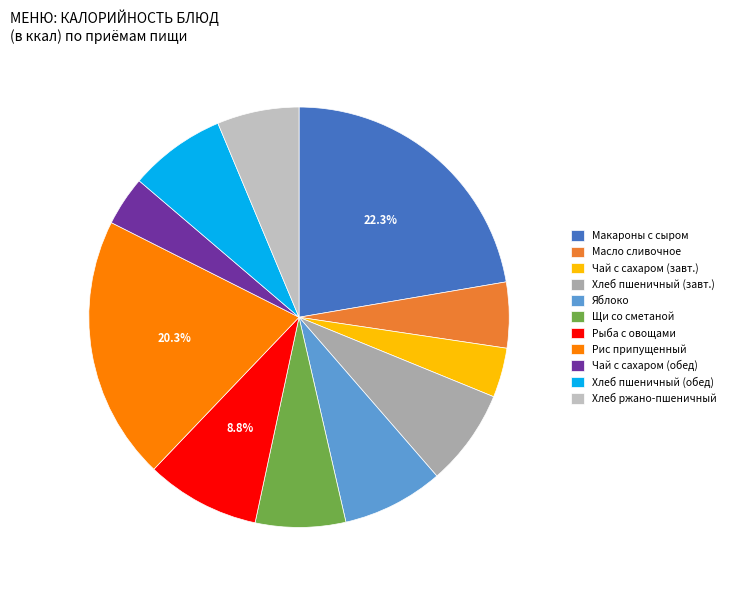

To the nearest percent, what is the difference between the Хлеб ржано-пшеничный and Масло сливочное slice percentages?

1%